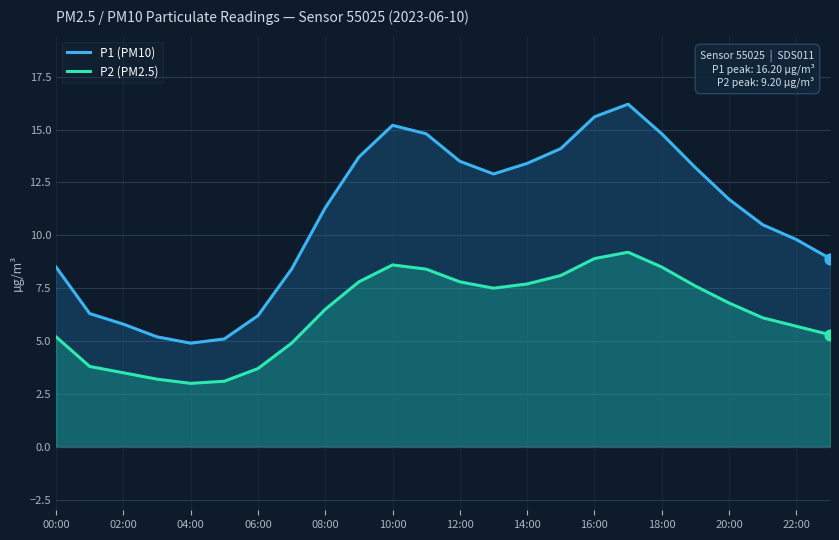

Which series has the largest Y range (max minus min)?

P1 (PM10)